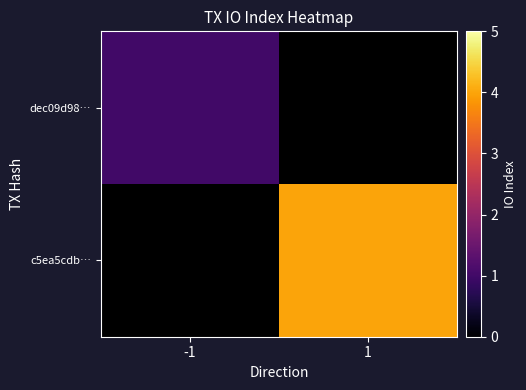

Is the value of dec09d98… at -1 greater than the value of c5ea5cdb… at 1?

No